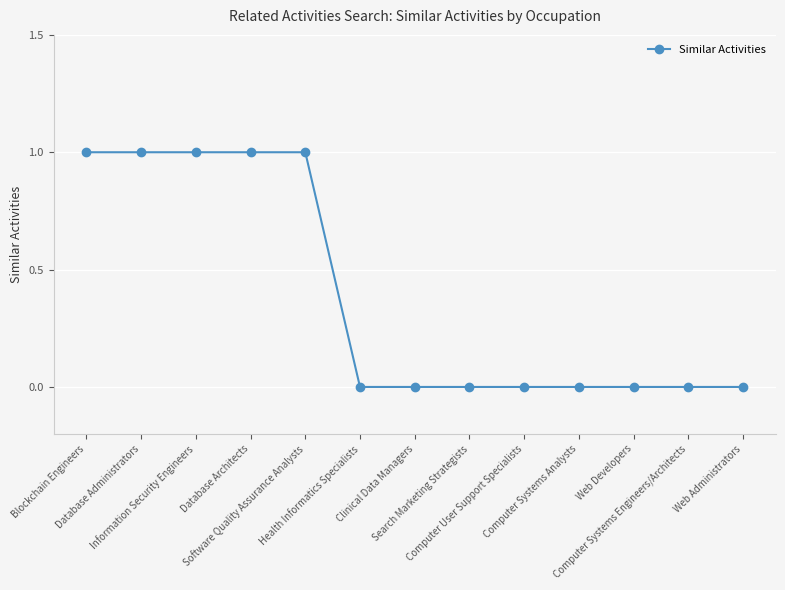

Does the chart have visible grid lines?

Yes